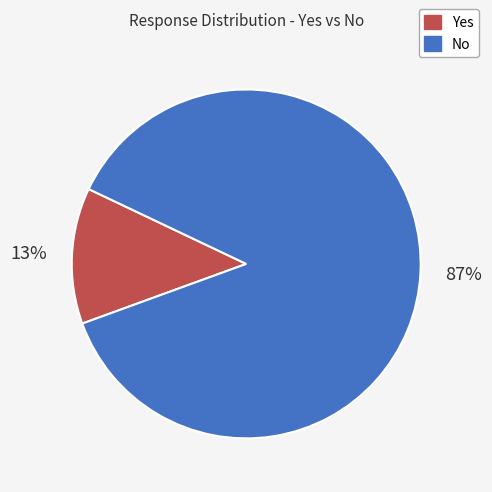

Between No and Yes, which is larger?

No